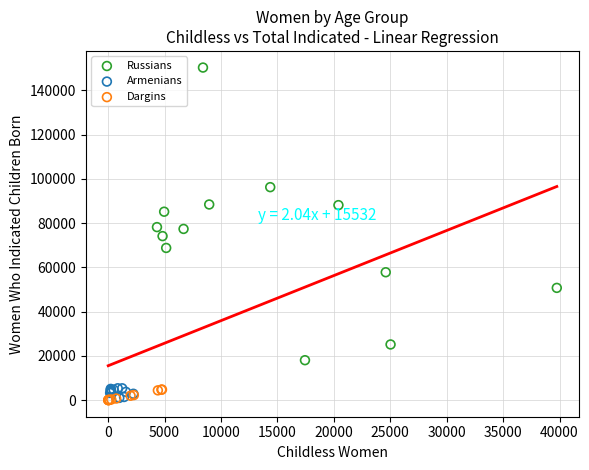

Which series reaches the maximum Y coordinate?

Russians